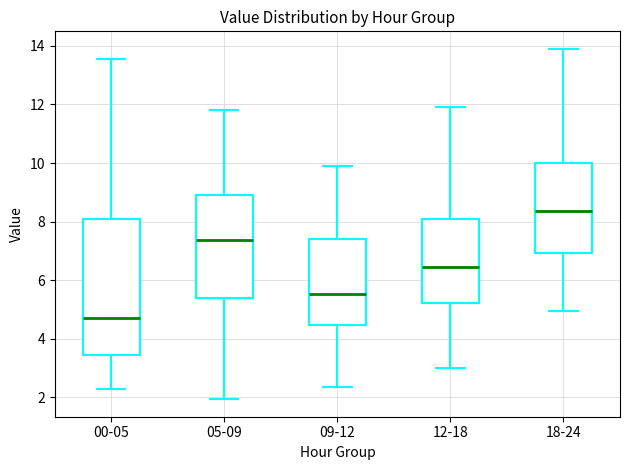

Where does the lower whisker of the box for 05-09 end on the y-axis? The values are not printed on the chart, so give them approximately, as read against the axis.

2.0